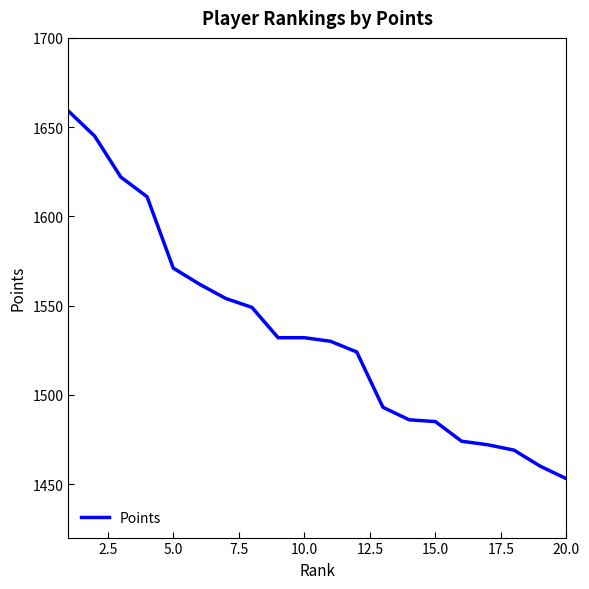

What is the minimum value shown in the chart?

1453